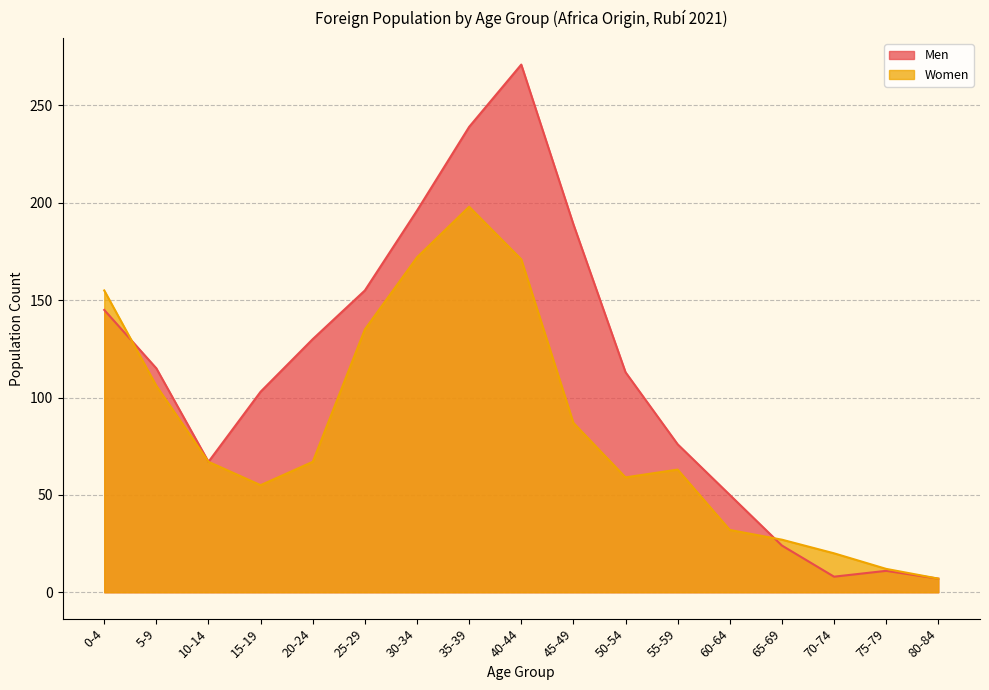

Does the chart have visible grid lines?

Yes